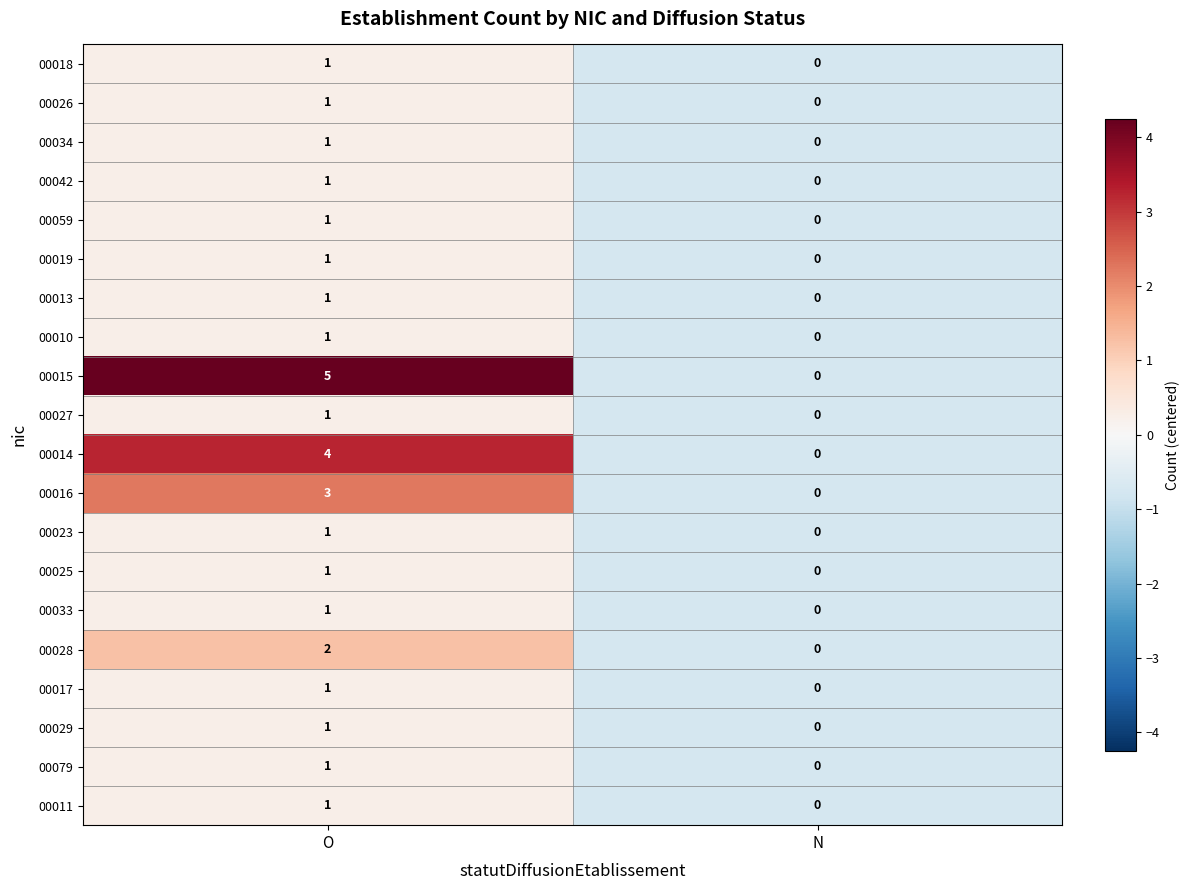

List the labels in order of 00026 value, largest first.

O, N